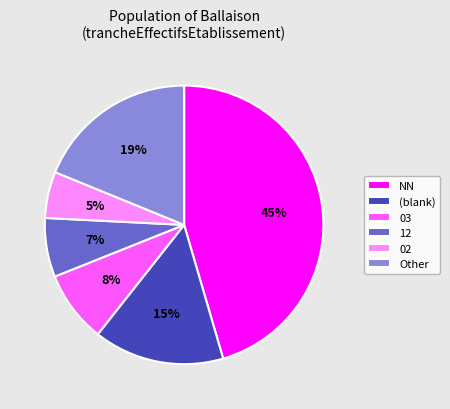

How many segments does this pie chart have?

6